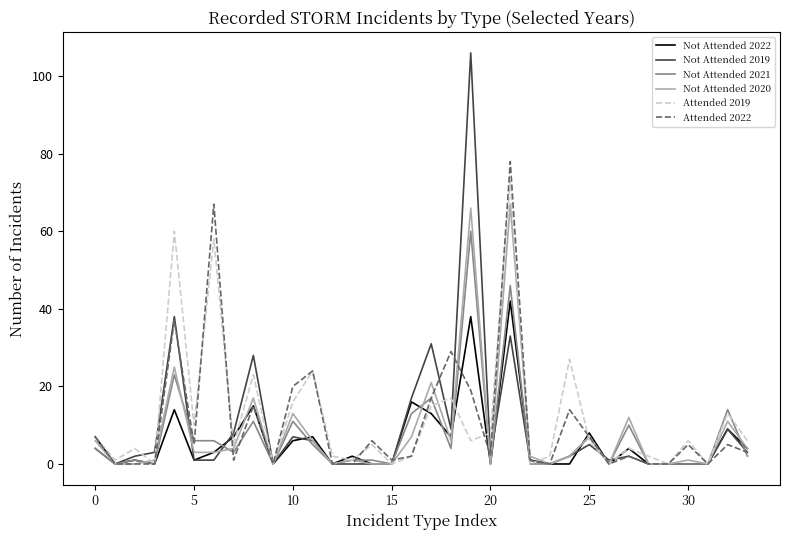

Rank the series by their maximum value, from highest to lowest.

Not Attended 2019, Attended 2022, Attended 2019, Not Attended 2020, Not Attended 2021, Not Attended 2022